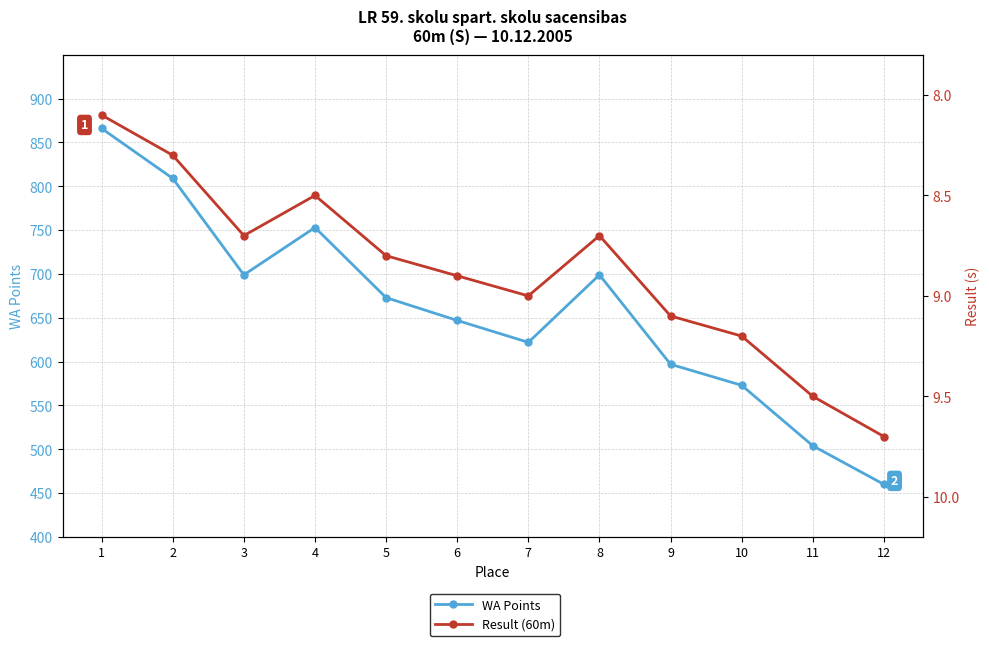

What is the value of the Result (60m) point at the 10th from the left?

9.2